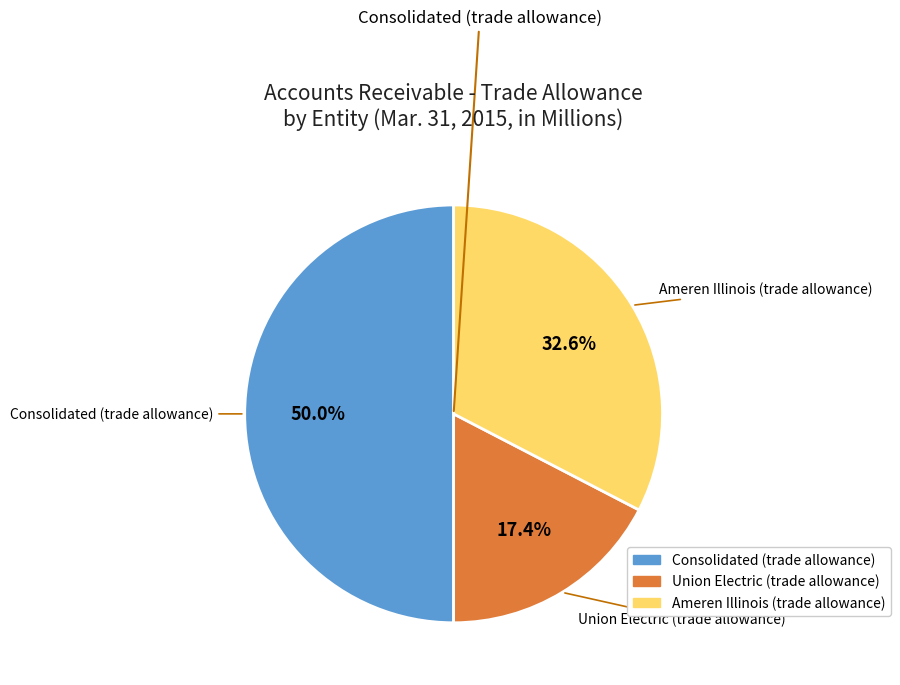

Is Ameren Illinois (trade allowance) the majority of the pie?

No